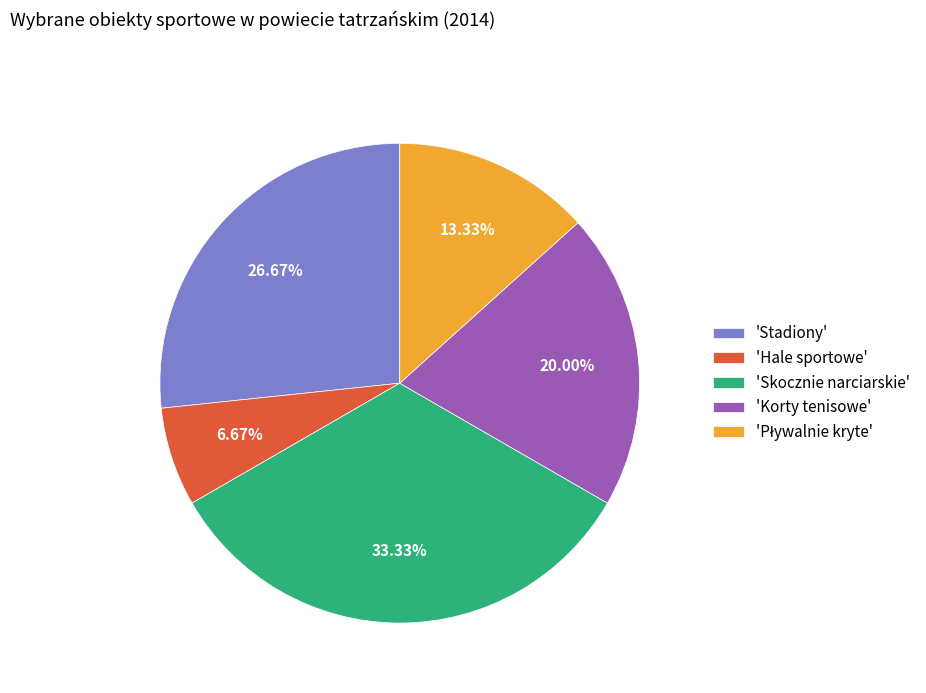

Does any single category account for the majority?

No